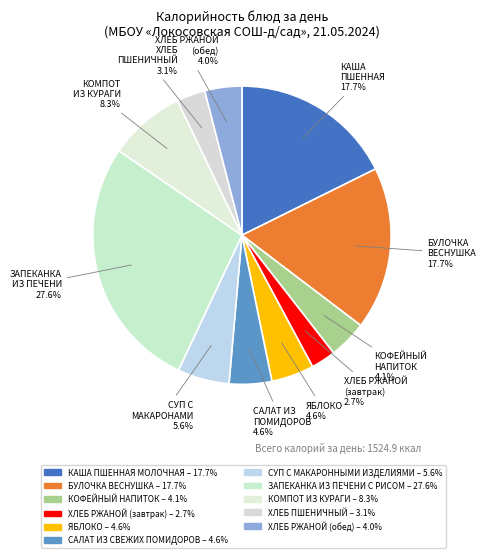

To the nearest percent, what percentage of the pie is САЛАТ ИЗ СВЕЖИХ ПОМИДОРОВ?

5%